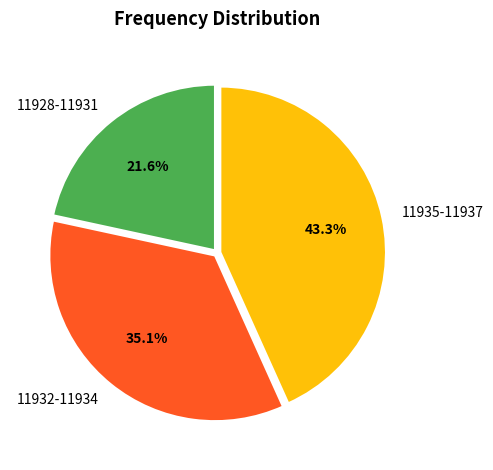

What percentage is NOT represented by 11928-11931?

78.4%